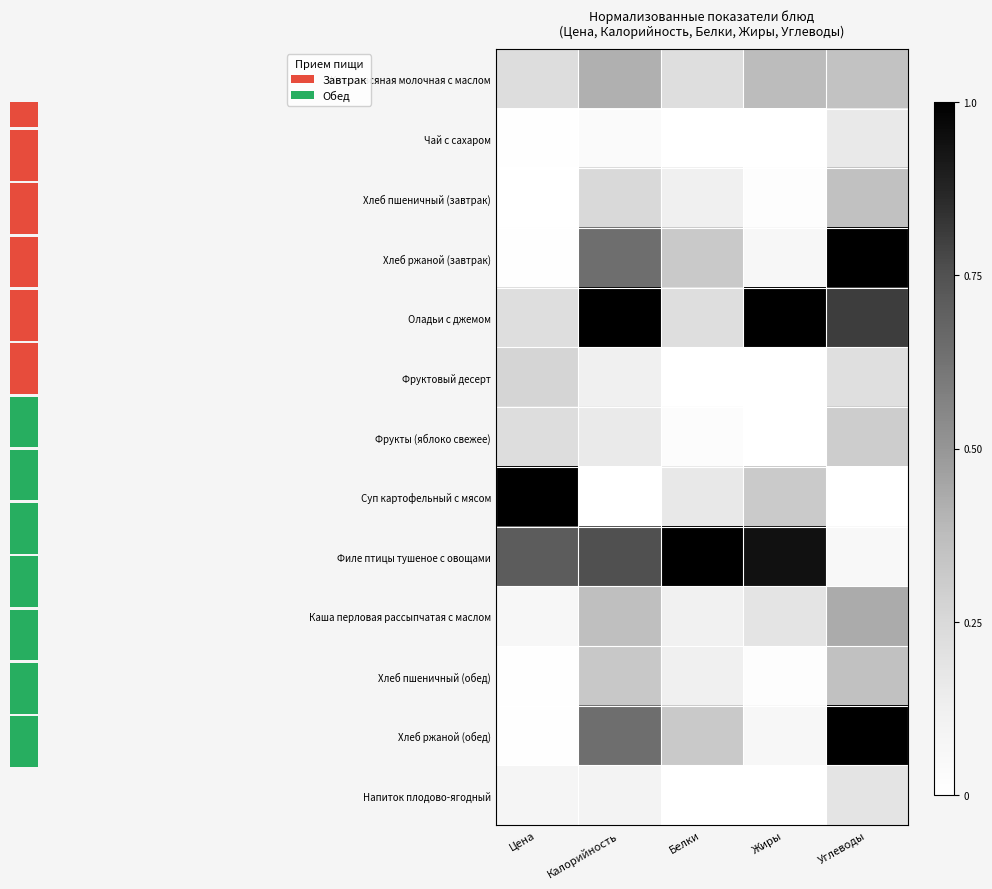

Reading left to right, transcribe all the data shown in this chart.

Каша овсяная молочная с маслом: Цена=0.2	Калорийность=0.4	Белки=0.2	Жиры=0.4	Углеводы=0.3
Чай с сахаром: Цена=0.0	Калорийность=0.0	Белки=0.0	Жиры=0.0	Углеводы=0.2
Хлеб пшеничный (завтрак): Цена=0.0	Калорийность=0.2	Белки=0.1	Жиры=0.0	Углеводы=0.4
Хлеб ржаной (завтрак): Цена=0.0	Калорийность=0.6	Белки=0.3	Жиры=0.1	Углеводы=1.0
Оладьи с джемом: Цена=0.2	Калорийность=1.0	Белки=0.2	Жиры=1.0	Углеводы=0.8
Фруктовый десерт: Цена=0.3	Калорийность=0.1	Белки=0.0	Жиры=0.0	Углеводы=0.2
Фрукты (яблоко свежее): Цена=0.2	Калорийность=0.2	Белки=0.0	Жиры=0.0	Углеводы=0.3
Суп картофельный с мясом: Цена=1.0	Калорийность=0.0	Белки=0.2	Жиры=0.3	Углеводы=0.0
Филе птицы тушеное с овощами: Цена=0.7	Калорийность=0.8	Белки=1.0	Жиры=0.9	Углеводы=0.1
Каша перловая рассыпчатая с маслом: Цена=0.1	Калорийность=0.4	Белки=0.1	Жиры=0.2	Углеводы=0.4
Хлеб пшеничный (обед): Цена=0.0	Калорийность=0.3	Белки=0.1	Жиры=0.0	Углеводы=0.4
Хлеб ржаной (обед): Цена=0.0	Калорийность=0.6	Белки=0.3	Жиры=0.1	Углеводы=1.0
Напиток плодово-ягодный: Цена=0.1	Калорийность=0.1	Белки=0.0	Жиры=0.0	Углеводы=0.2